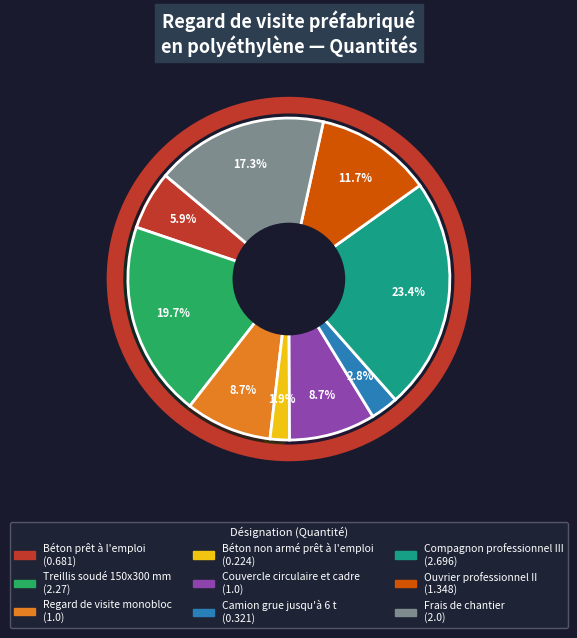

Which has a higher value, Béton prêt à l'emploi or Camion grue jusqu'à 6 t?

Béton prêt à l'emploi